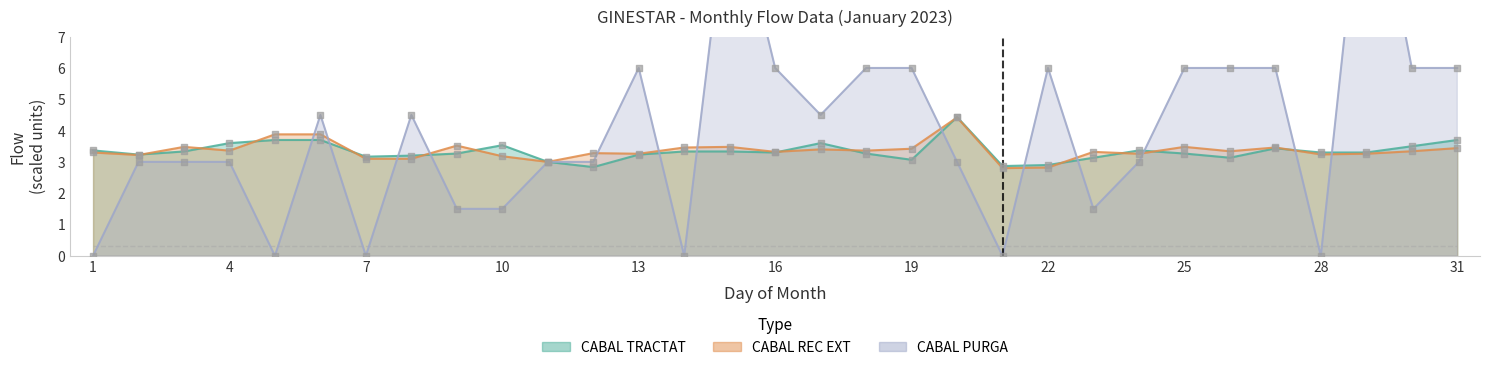

Which series has the largest total across all categories?

CABAL PURGA